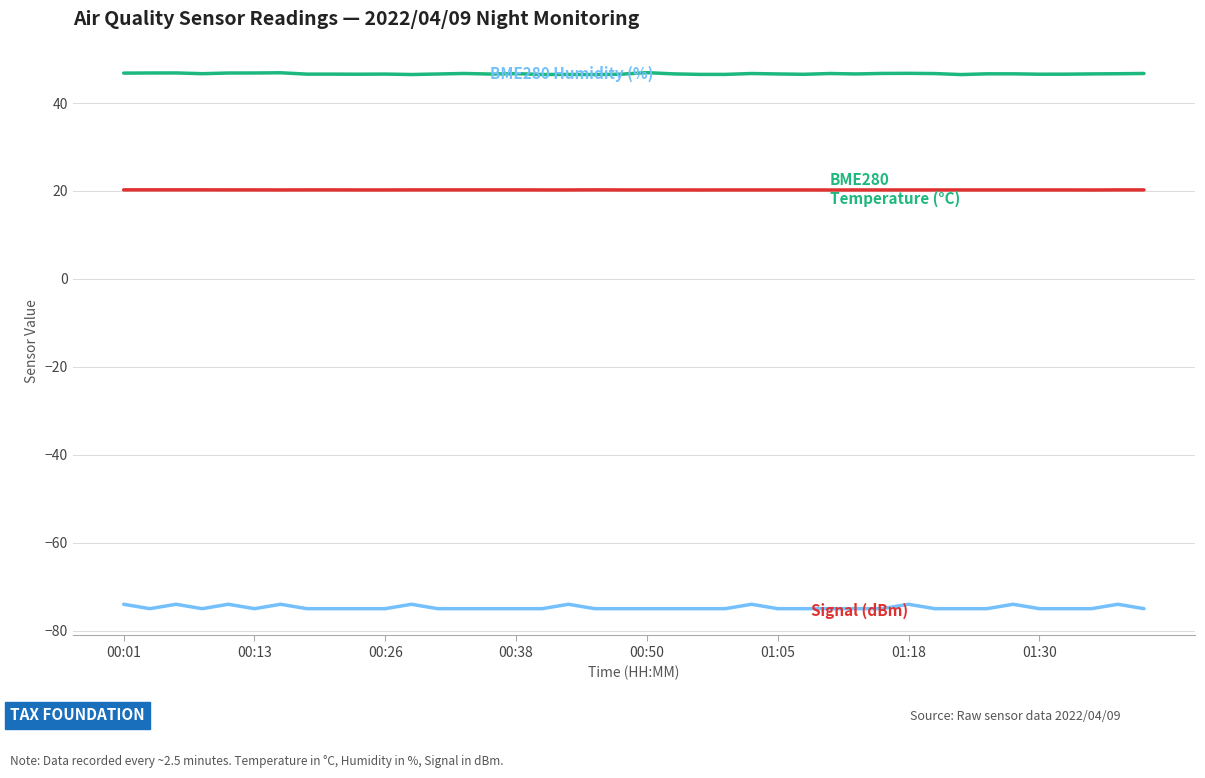

What is the minimum value shown in the chart?

-75.0